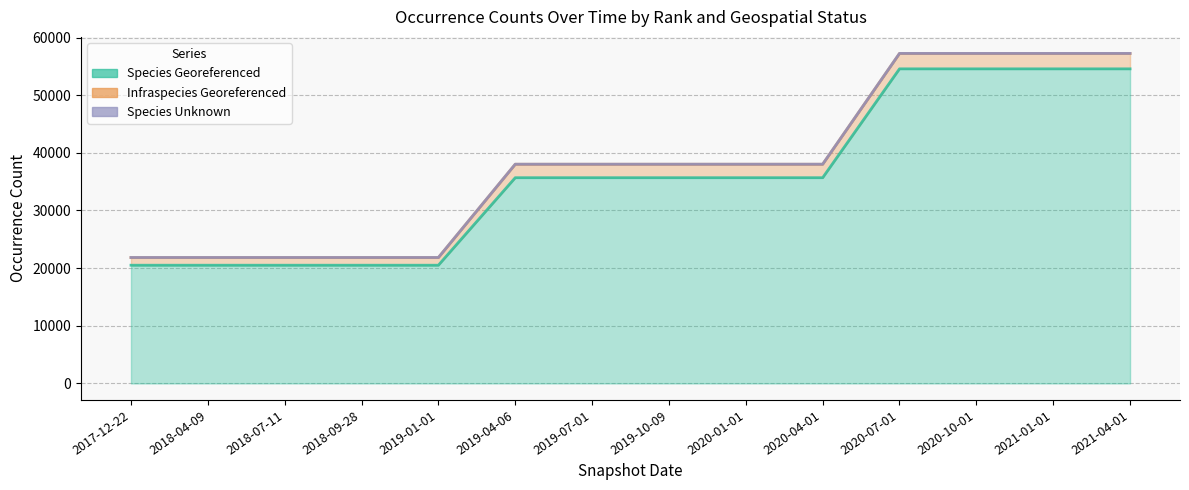

What value does the Species Georeferenced series have at 2017-12-22?

20506